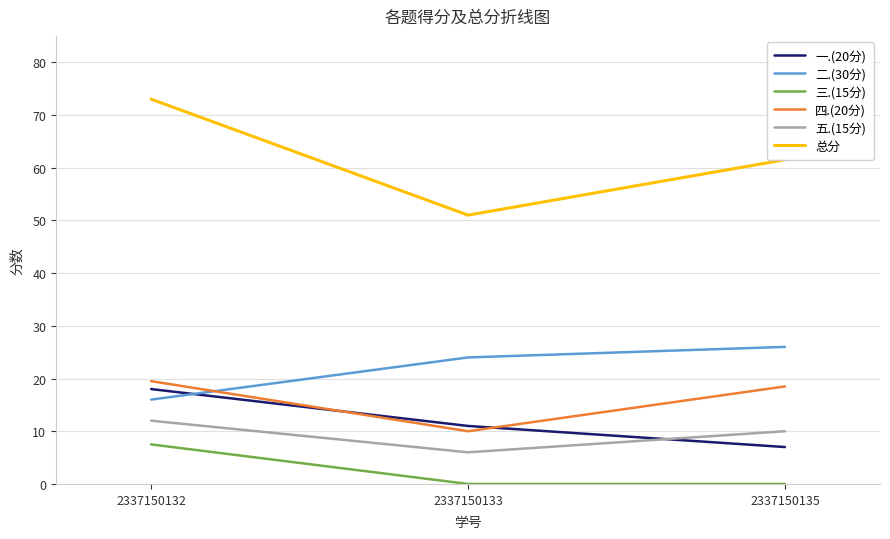

Which series has the widest spread of values?

总分